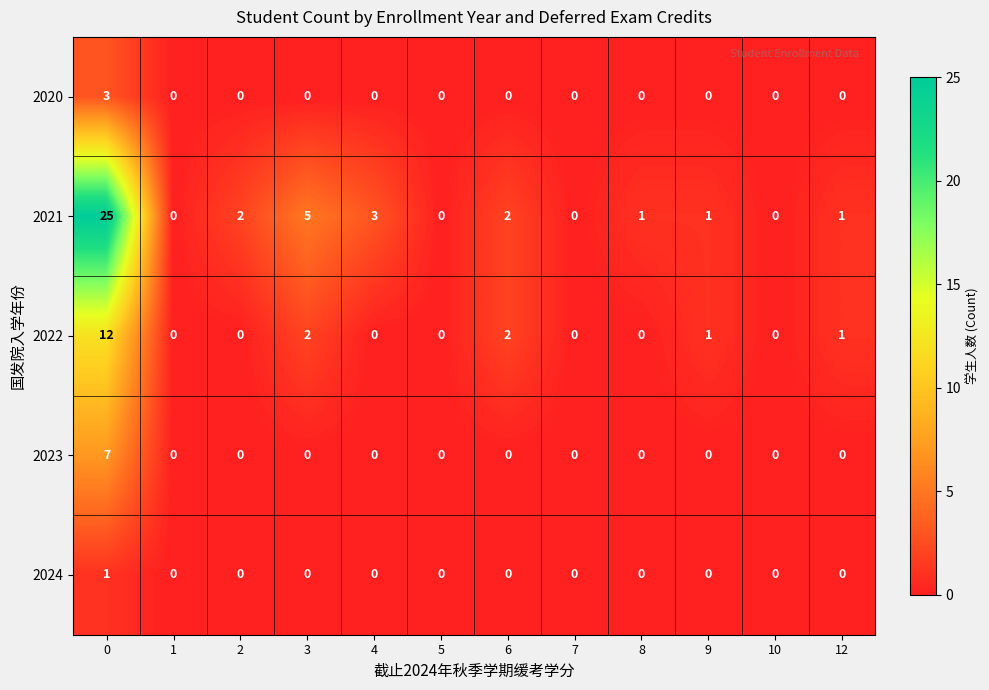

At how many categories does at least one series exceed 10?

1